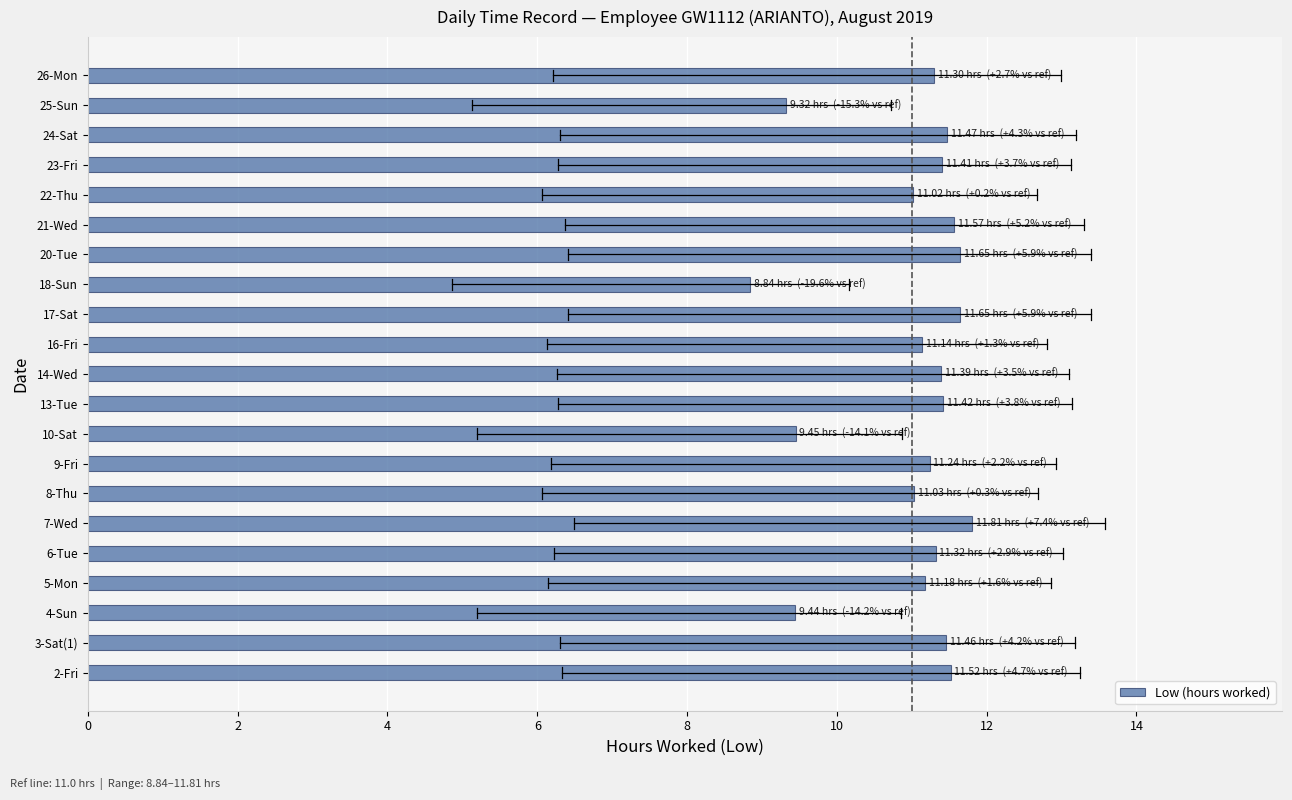

True or false: the data shows 11.4 at 14-Wed.

True